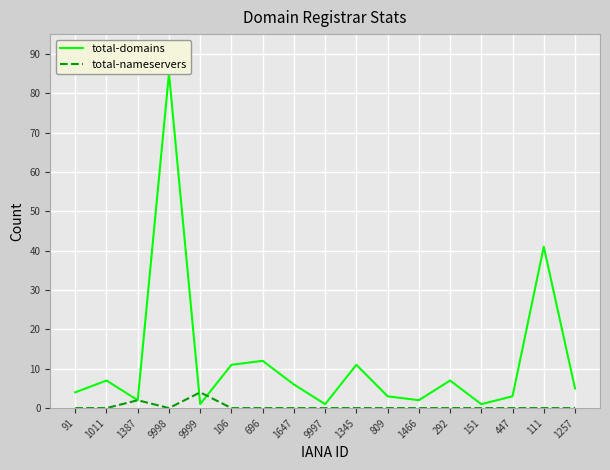

What are all the series names shown in the legend?

total-domains, total-nameservers